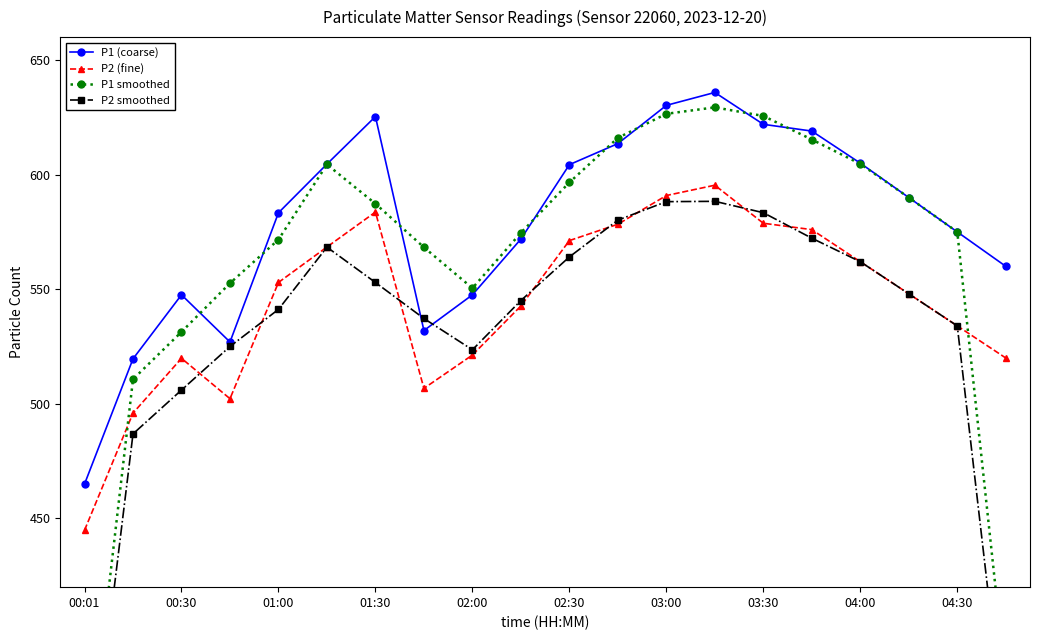

How many lines are shown in the chart?

4